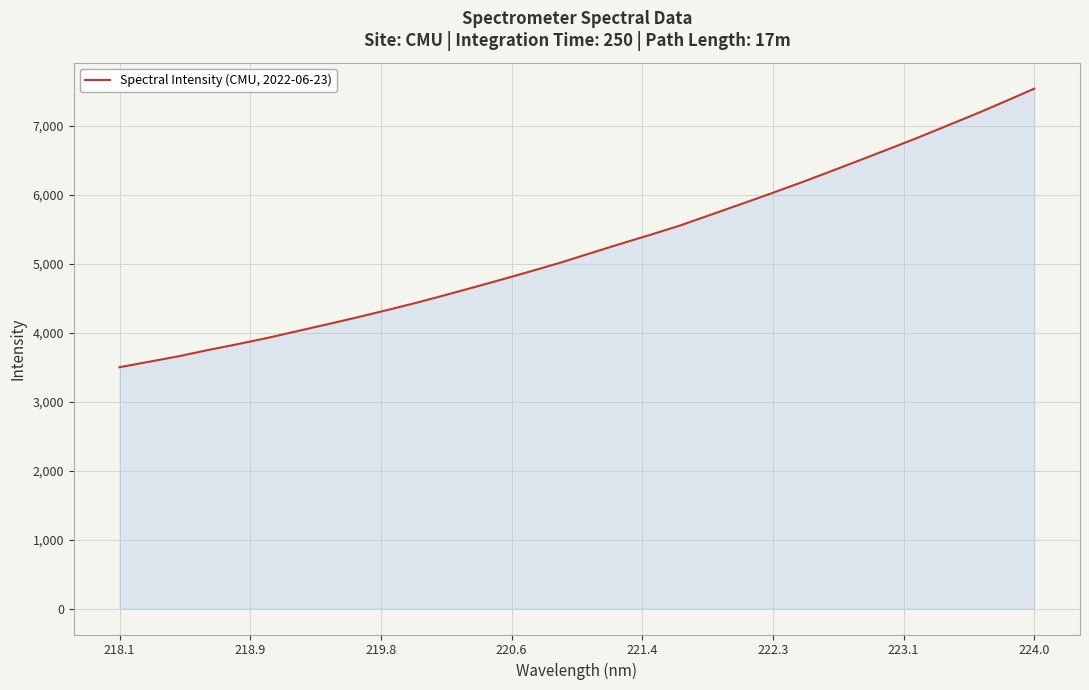

How many lines are shown in the chart?

1